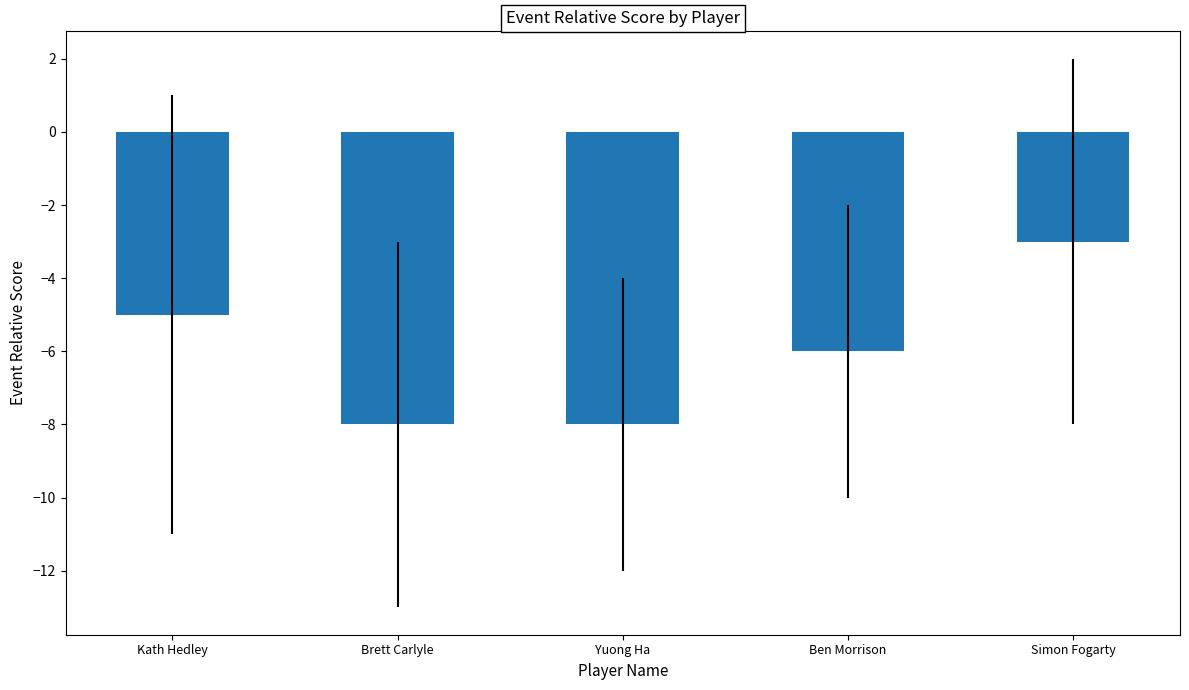

Does the chart contain stacked bars?

No